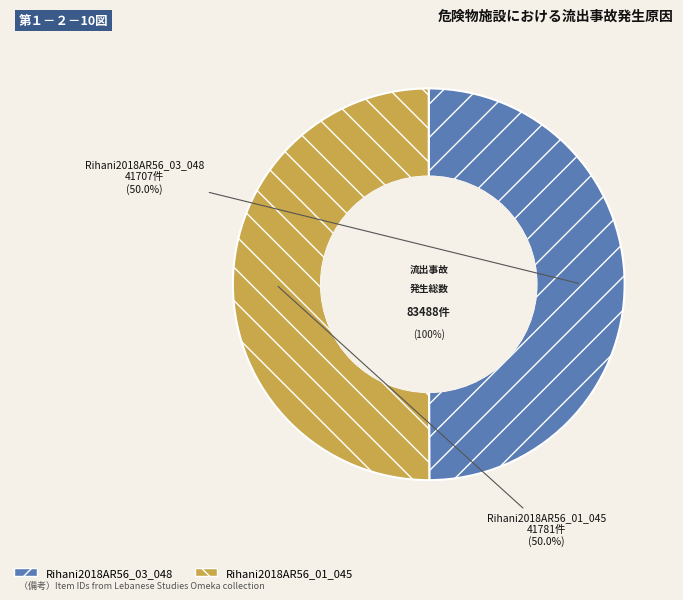

Rank the categories by value from highest to lowest.

Rihani2018AR56_01_045, Rihani2018AR56_03_048